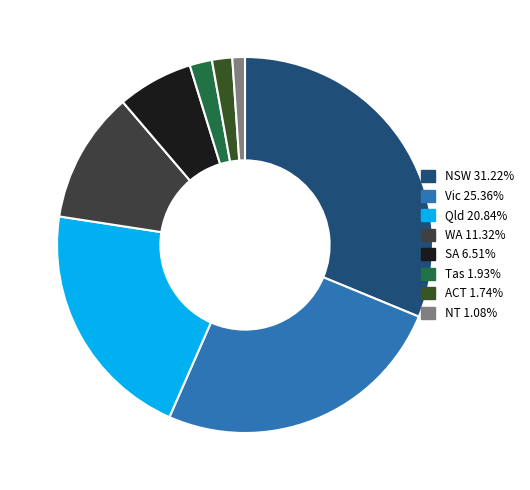

To the nearest percent, what percentage of the pie is Qld?

21%